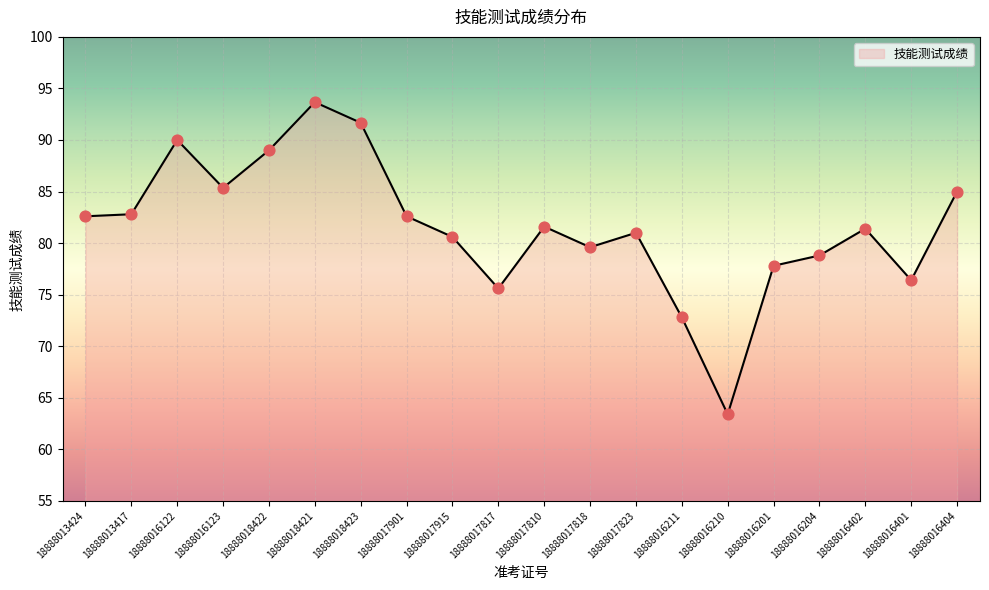

Approximately how many times larger is the value at 18888017915 compared to 18888017818?

1.0